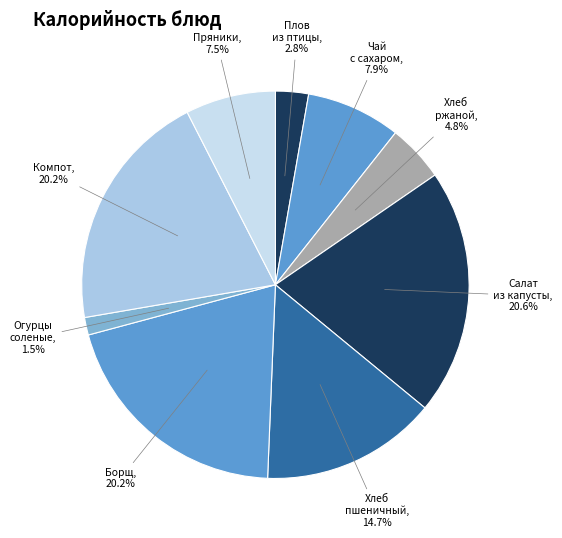

Which category has the biggest portion of the pie?

Салат из капусты